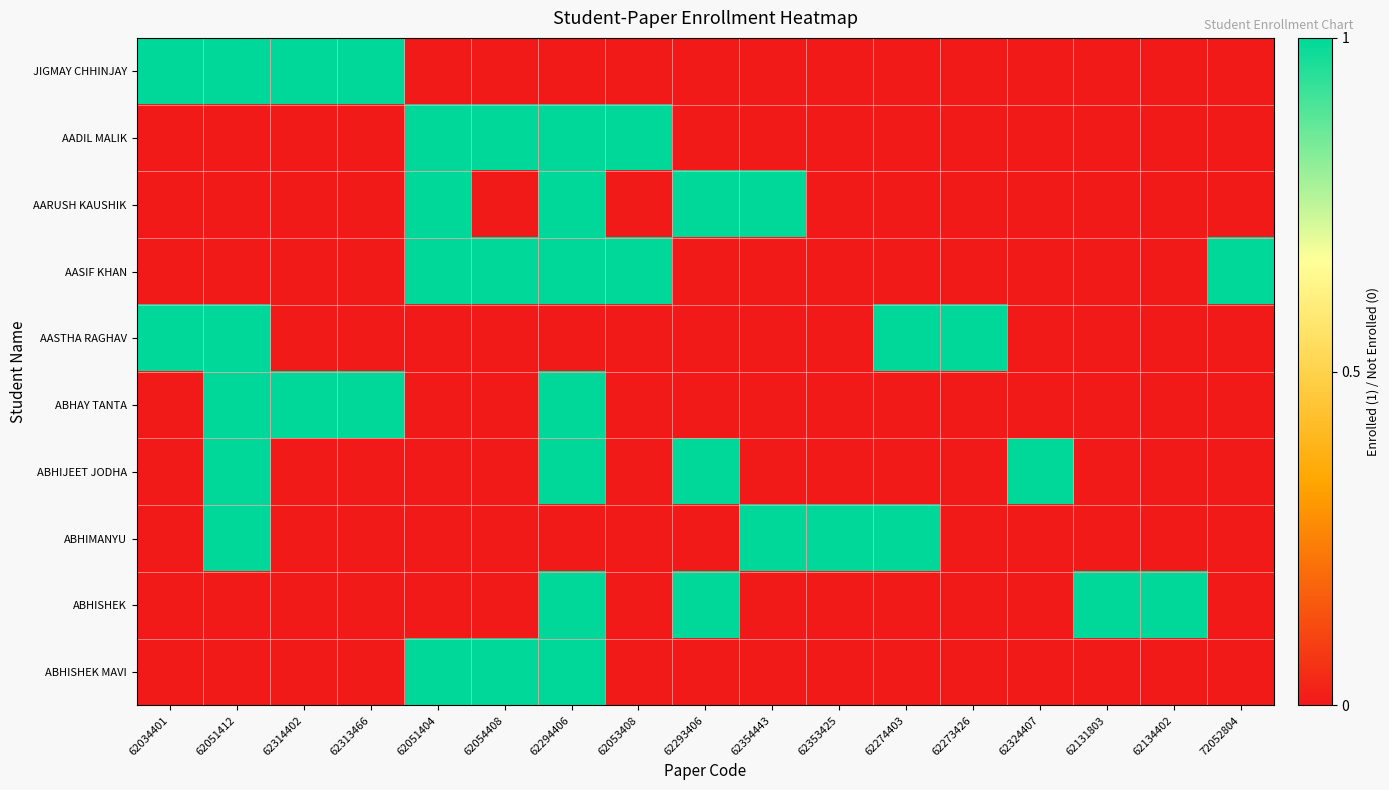

Which series has the largest total across all categories?

AASIF KHAN